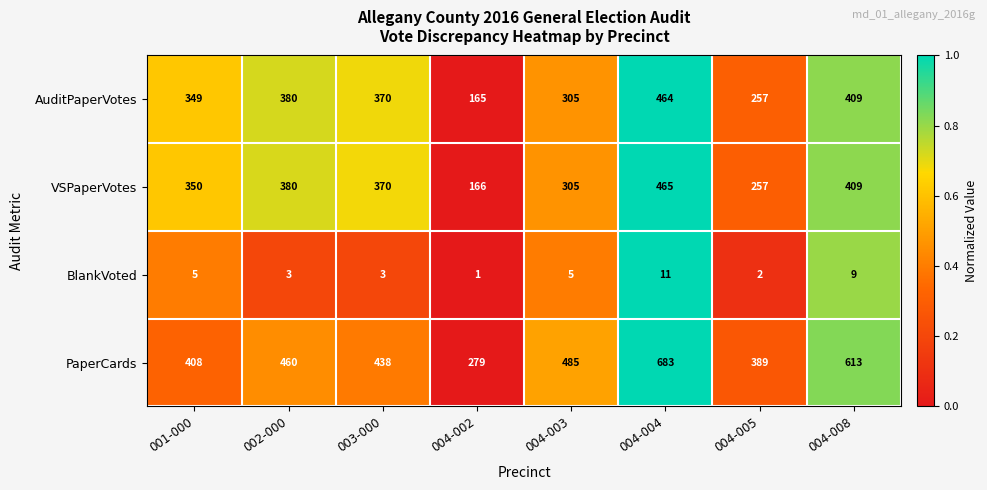

Count the BlankVoted values in the range 3 to 9.

5